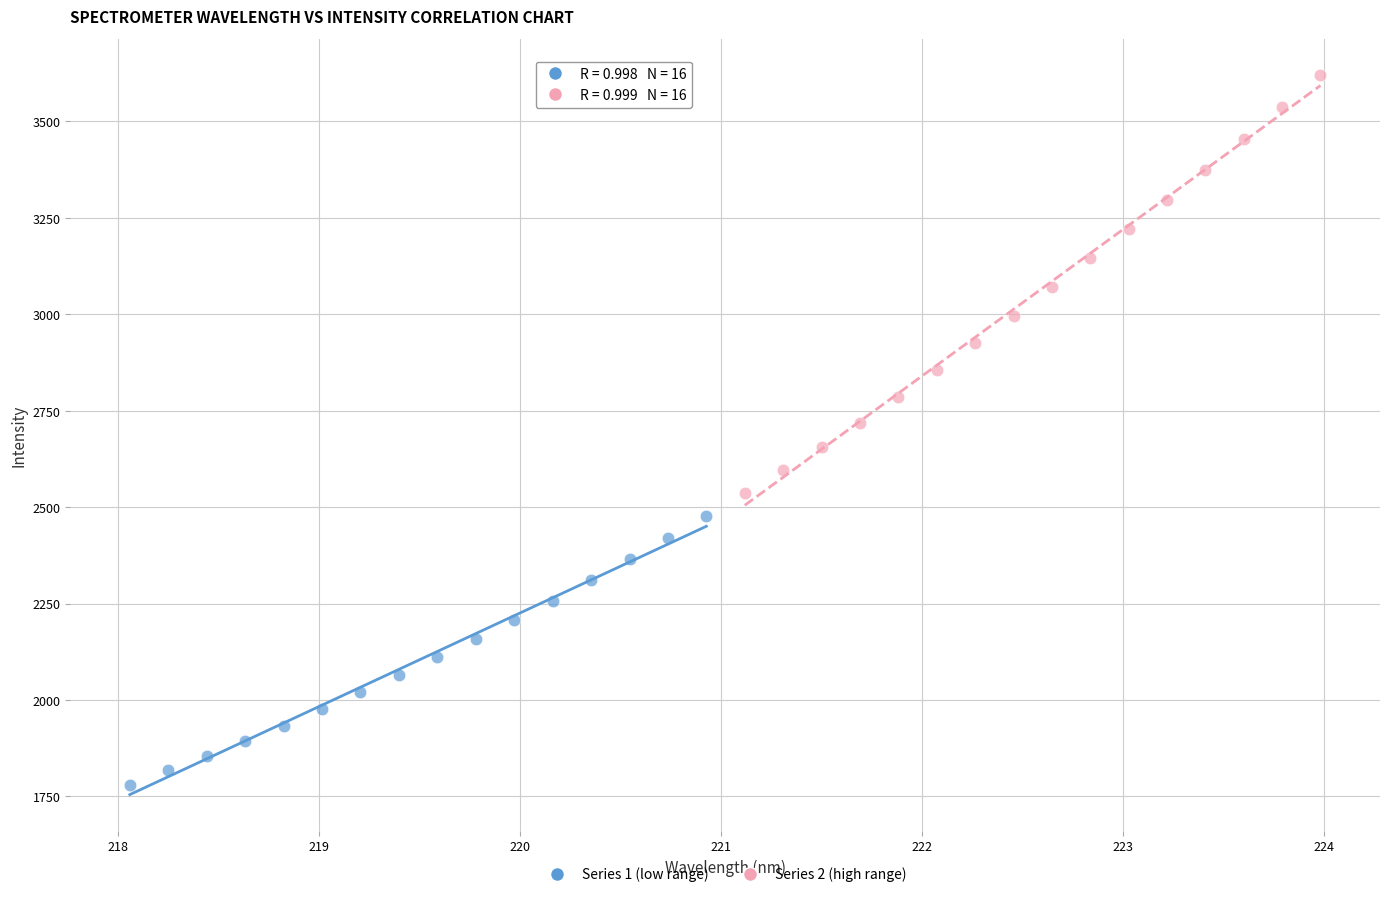

Which series contains the lowest Y value?

Series 1 (low range)